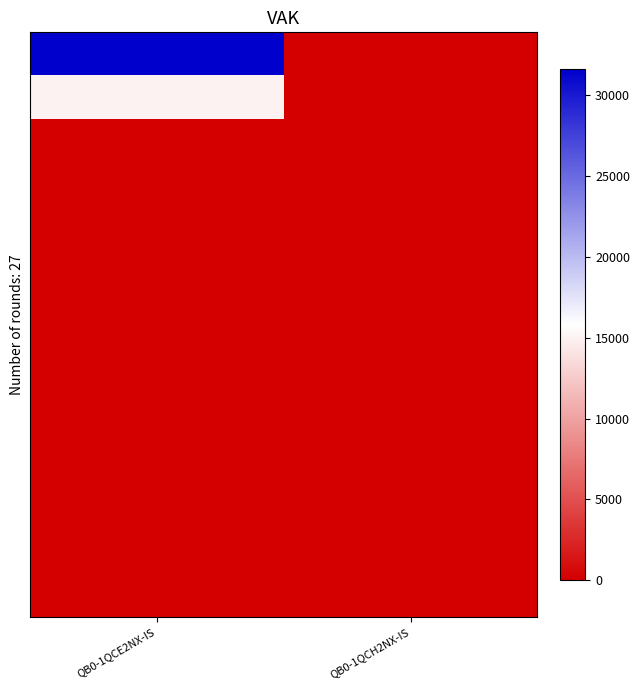

How many data points does each series have?

2